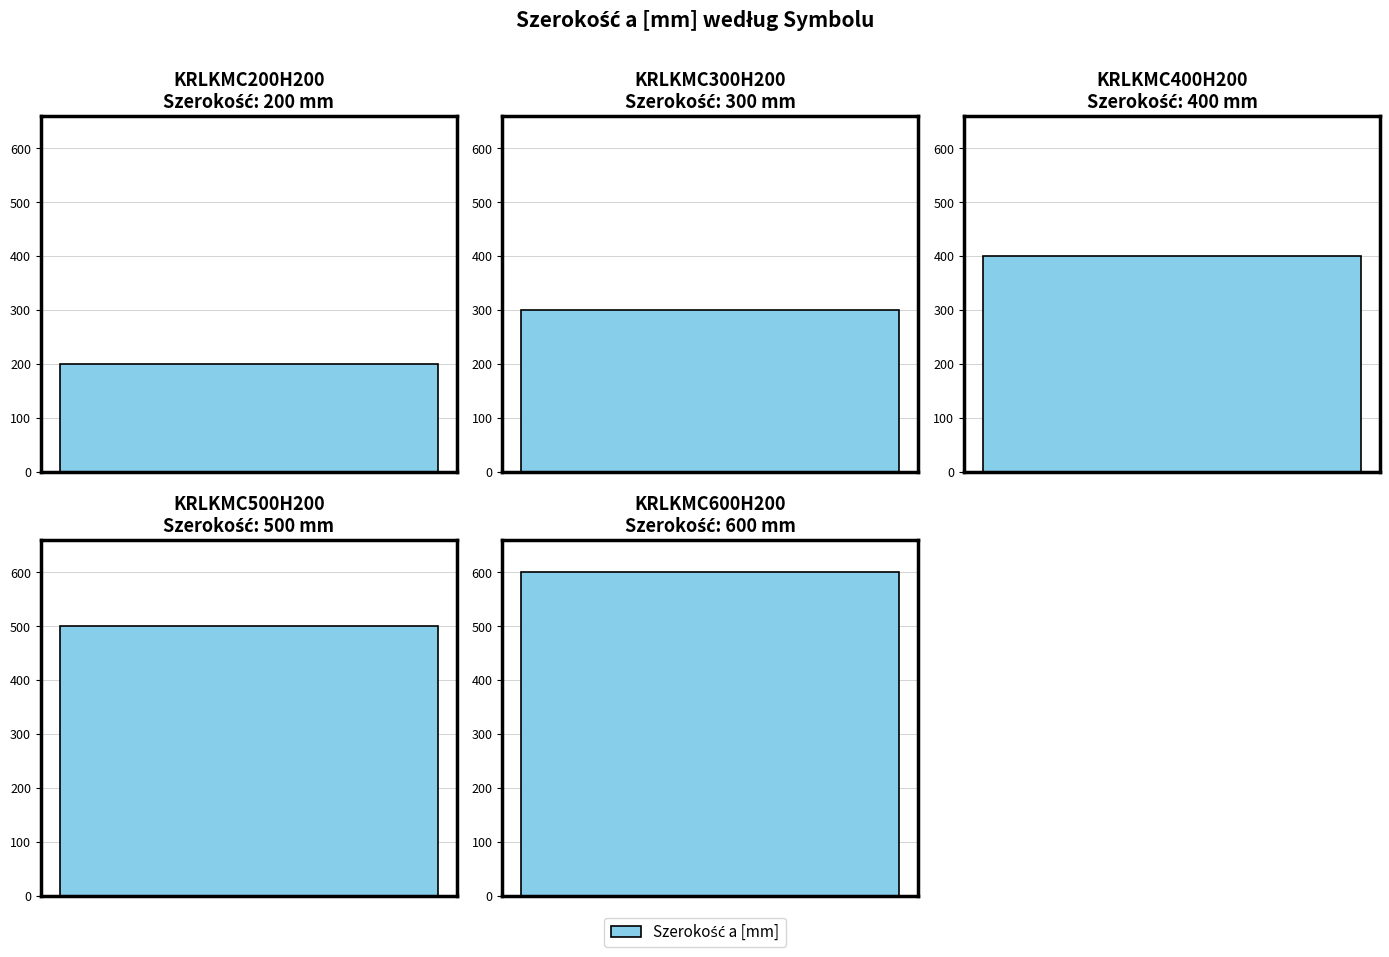

How many values are between 300 and 500?

3